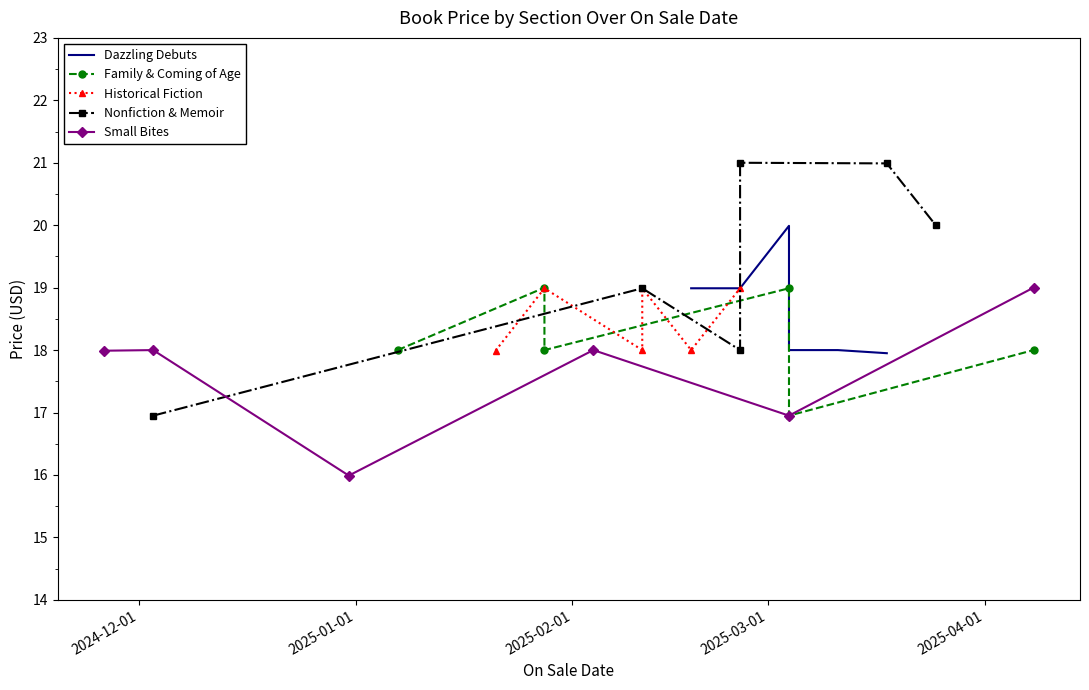

What is the highest value of the Small Bites series?

19.0